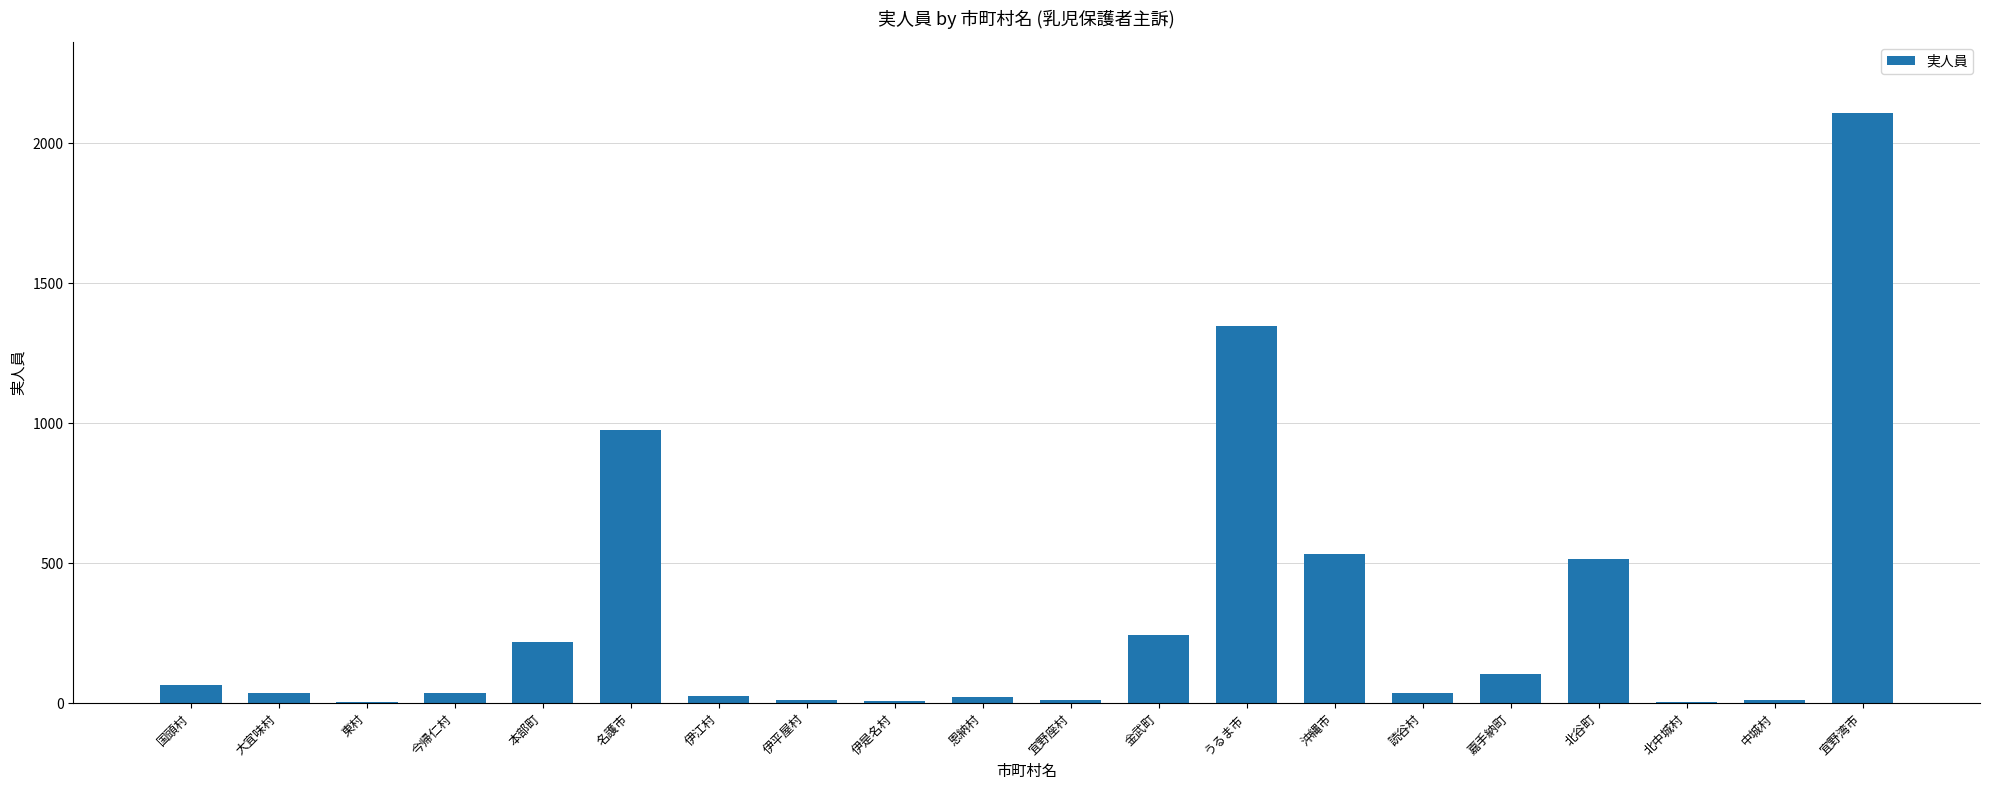

The value at 北中城村 is 3. True or false?

True